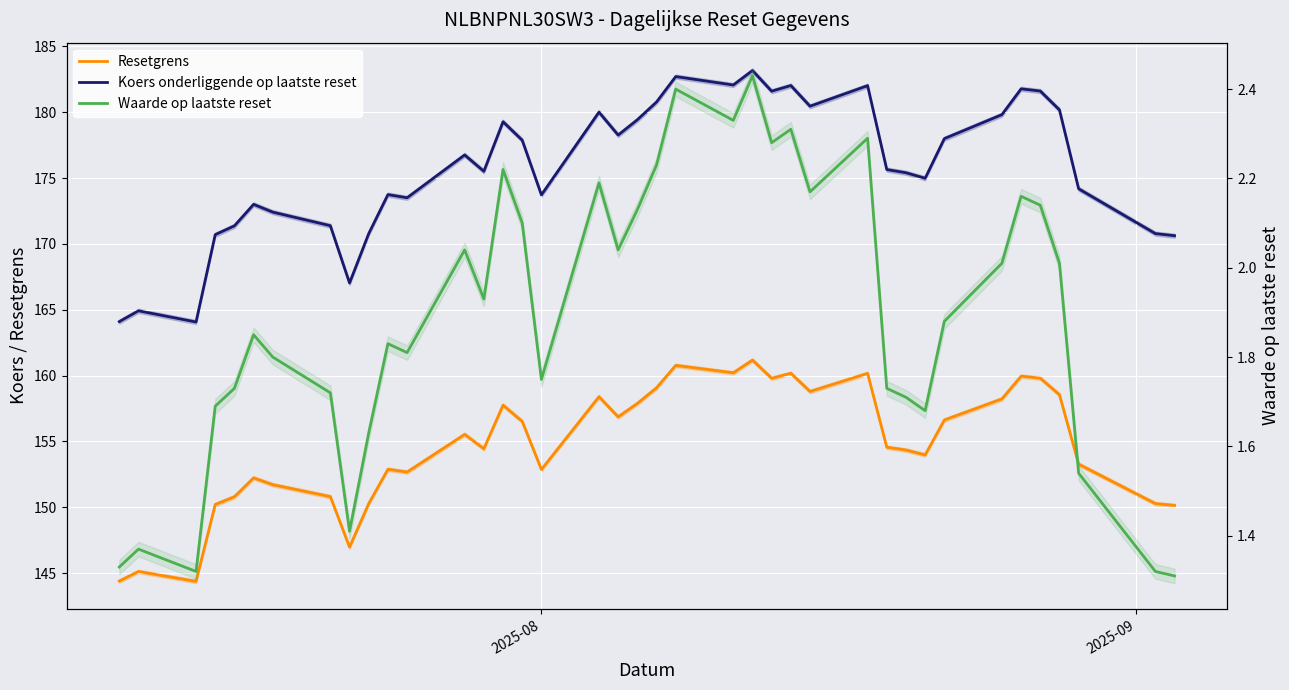

Reading right to left, what are all the values shown in this chart?

Resetgrens: 150.1	150.3	153.3	158.6	159.8	160.0	158.2	156.6	154.0	154.4	154.6	160.2	158.8	160.2	159.8	161.2	160.2	160.8	159.1	157.9	156.9	158.4	152.9	156.5	157.8	154.4	155.5	152.7	152.9	150.3	147.0	150.8	151.7	152.2	150.8	150.2	144.4	145.1	144.4
Koers onderliggende op laatste reset: 170.6	170.8	174.2	180.2	181.6	181.8	179.8	178.0	175.0	175.4	175.6	182.0	180.4	182.0	181.6	183.2	182.1	182.7	180.8	179.4	178.3	180.0	173.7	177.9	179.3	175.5	176.8	173.5	173.7	170.8	167.0	171.4	172.4	173.0	171.4	170.7	164.1	164.9	164.1
Waarde op laatste reset: 1.3	1.3	1.5	2.0	2.1	2.2	2.0	1.9	1.7	1.7	1.7	2.3	2.2	2.3	2.3	2.4	2.3	2.4	2.2	2.1	2.0	2.2	1.8	2.1	2.2	1.9	2.0	1.8	1.8	1.6	1.4	1.7	1.8	1.9	1.7	1.7	1.3	1.4	1.3